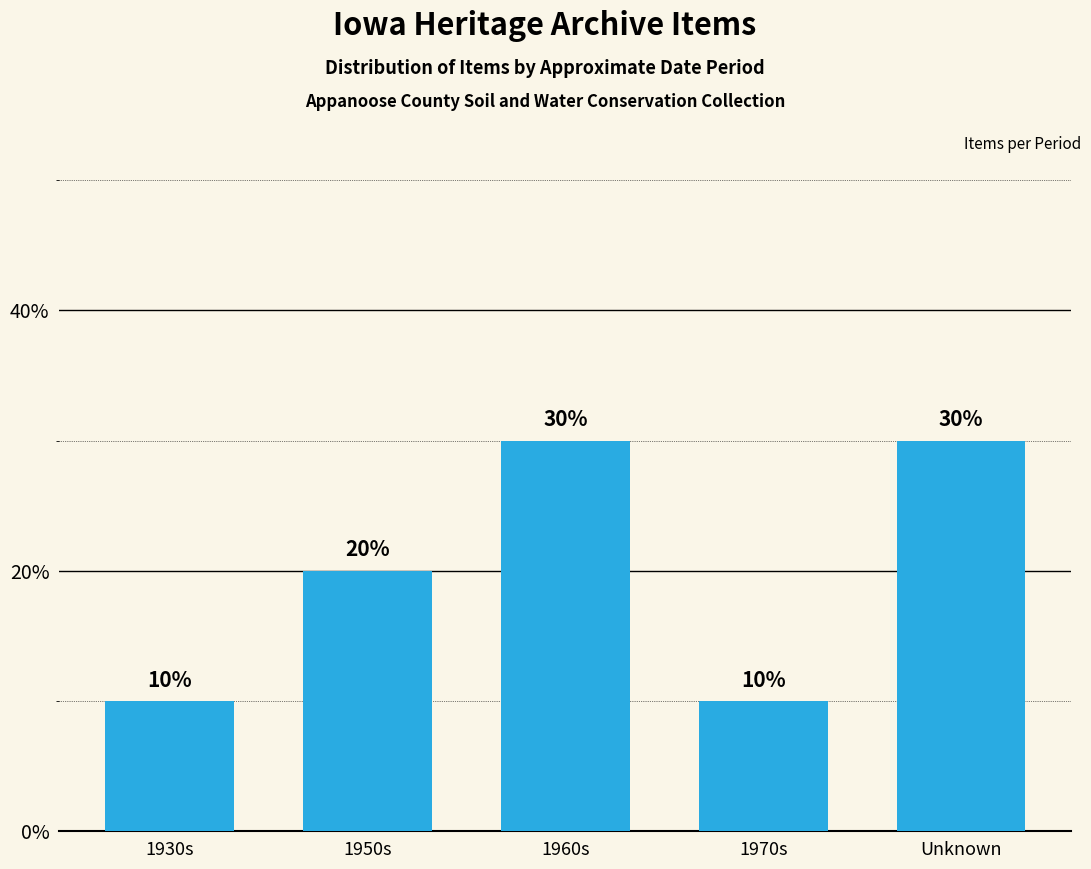

What is the difference between the values at 1960s and 1950s?

10